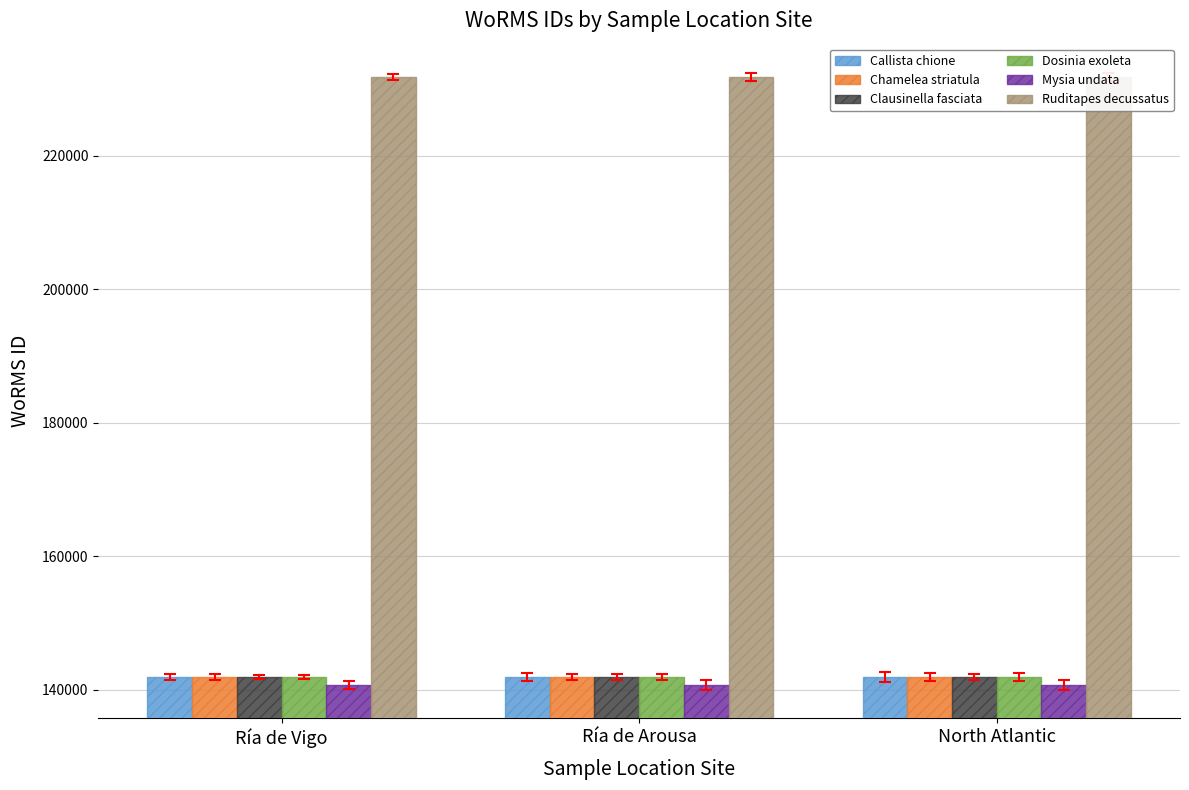

What is the minimum value shown in the chart?

140728